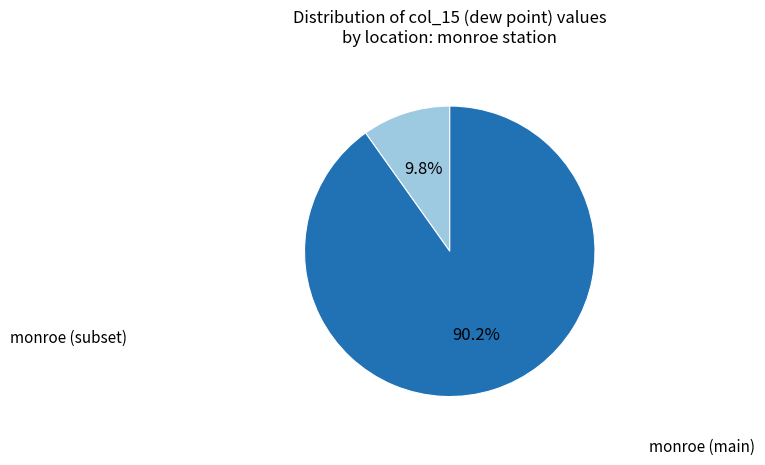

Is there any slice that represents more than half of the pie?

Yes